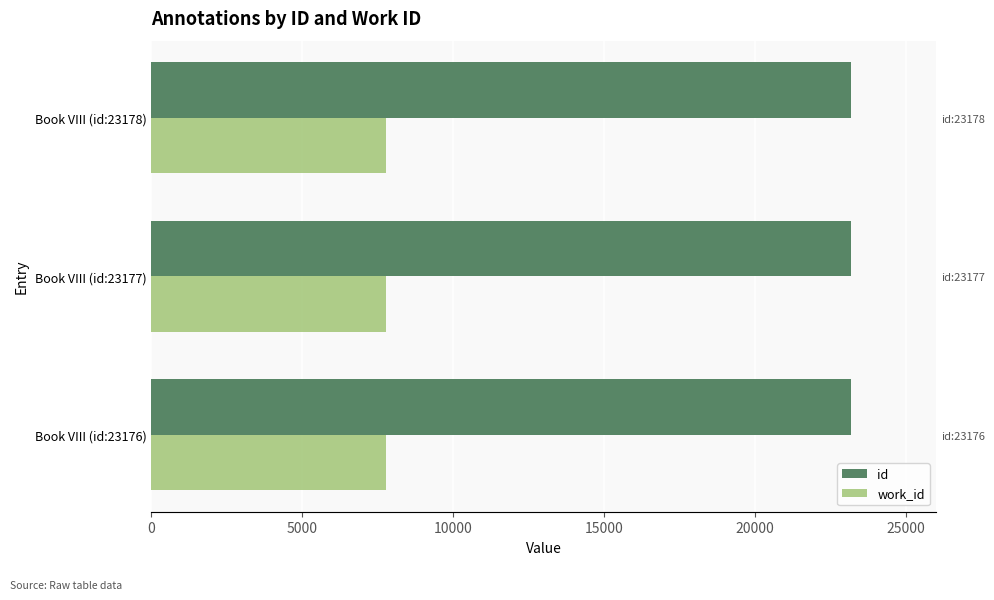

Which series has the largest total across all categories?

id